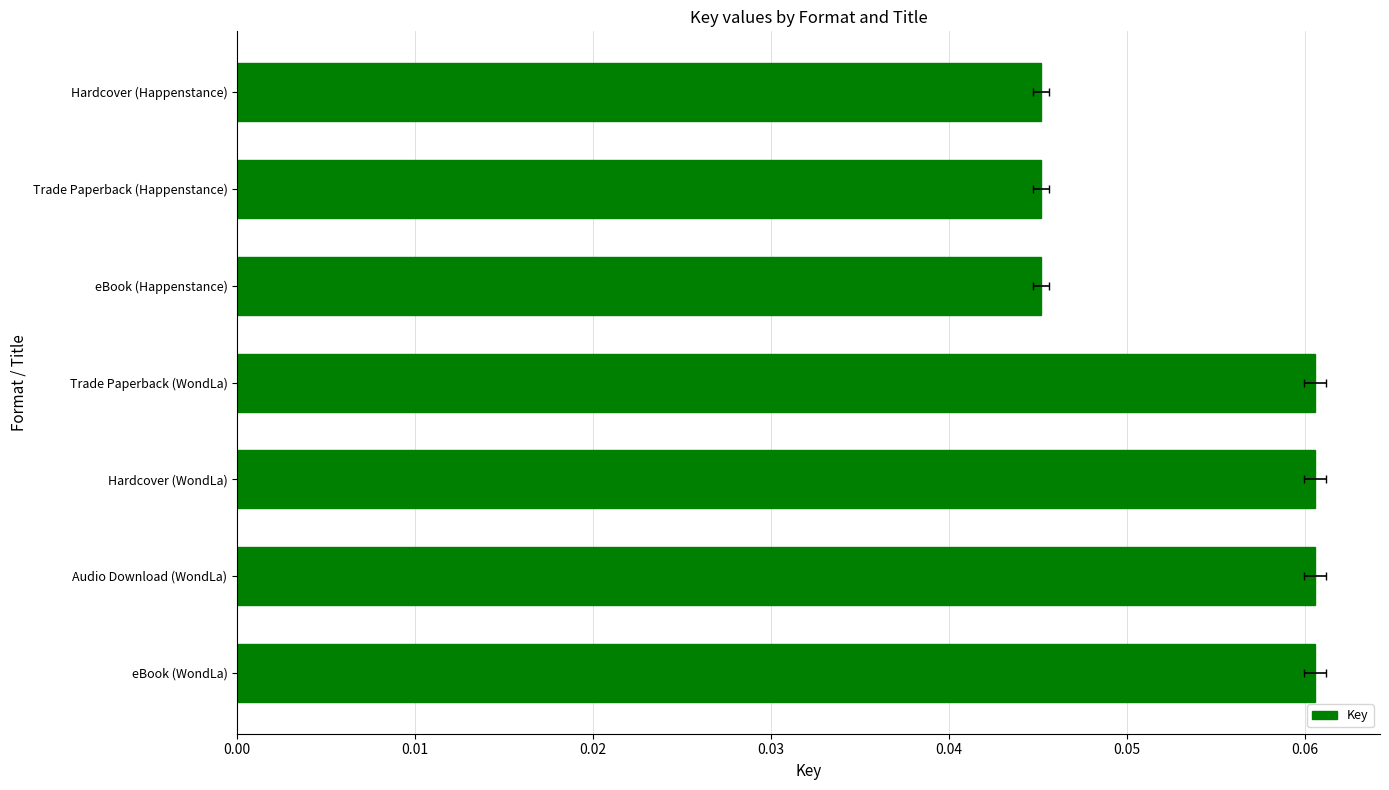

Reading left to right, extract all data points from this chart.

0.1	0.1	0.1	0.1	0.0	0.0	0.0